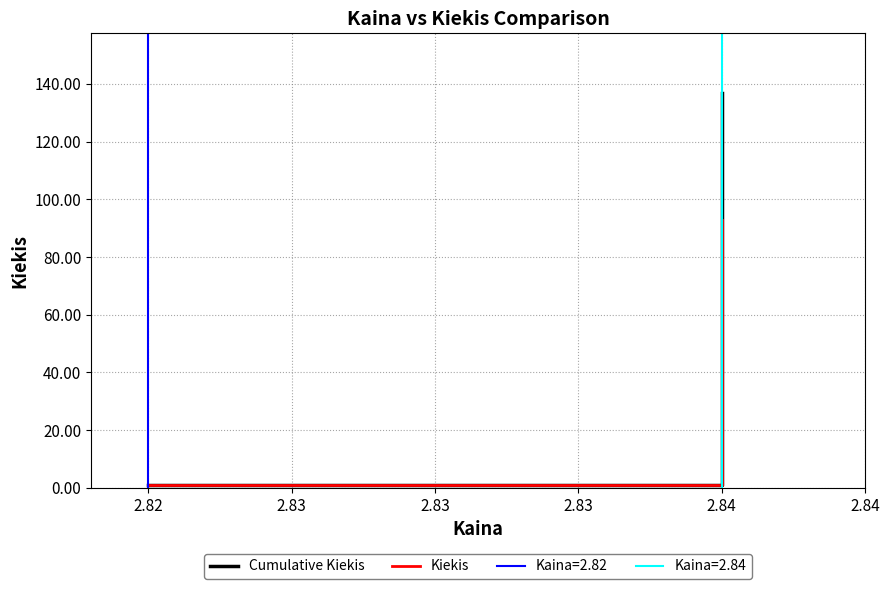

Which series has the largest range (max minus min)?

Cumulative Kiekis